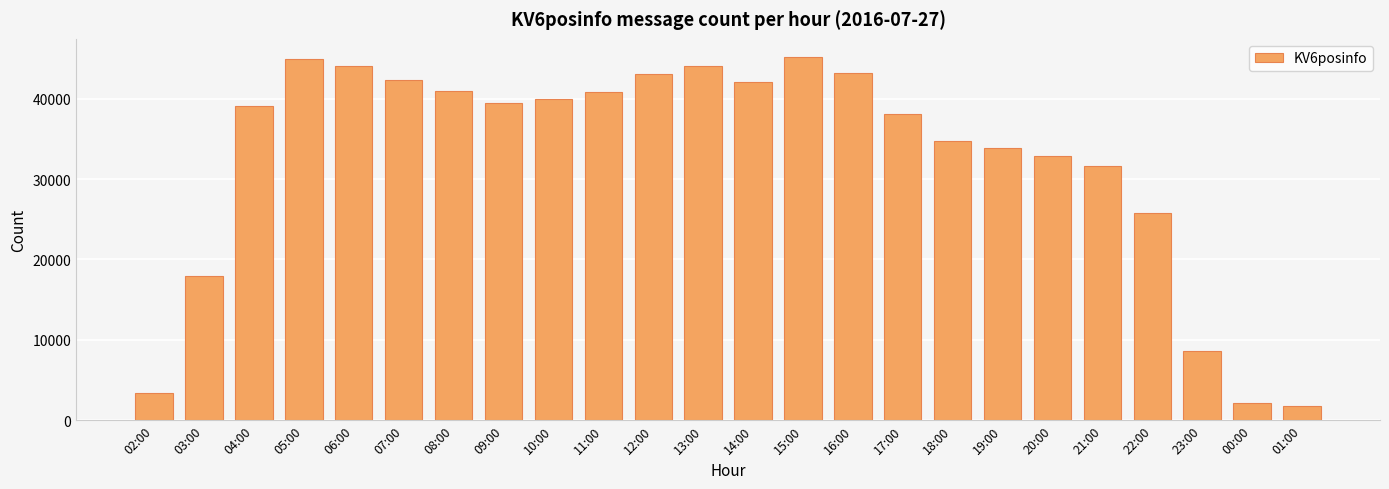

Are the bars horizontal?

No